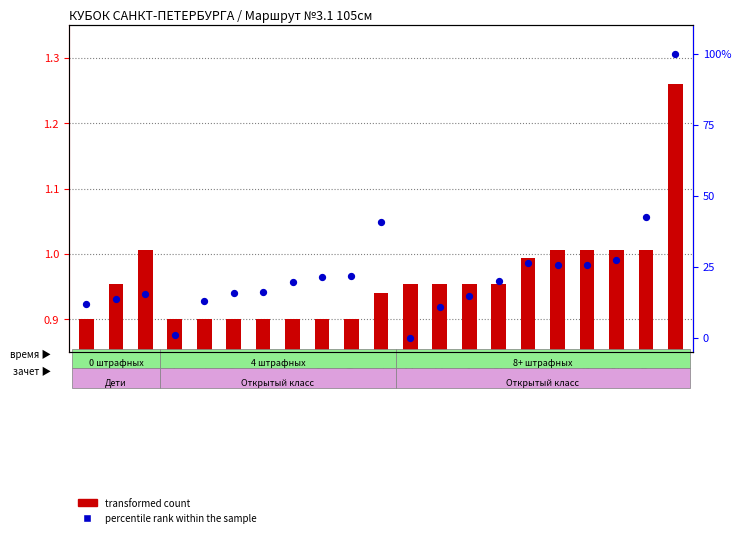

Which series has the largest total across all categories?

percentile rank within the sample